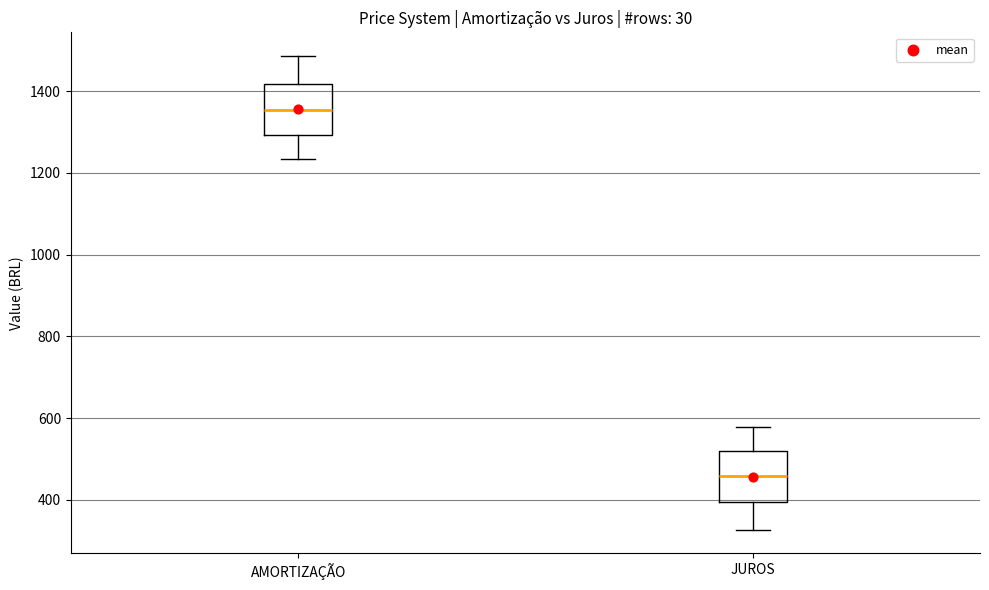

Reading left to right, read every box against the y-axis: the position of its median line, the range the box covers, and the ends of its whiskers. The values are not printed on the chart, so give them approximately, as read against the axis.

AMORTIZAÇÃO: median 1360, box 1300 to 1420, whiskers 1240 to 1480
JUROS: median 460, box 400 to 520, whiskers 320 to 580